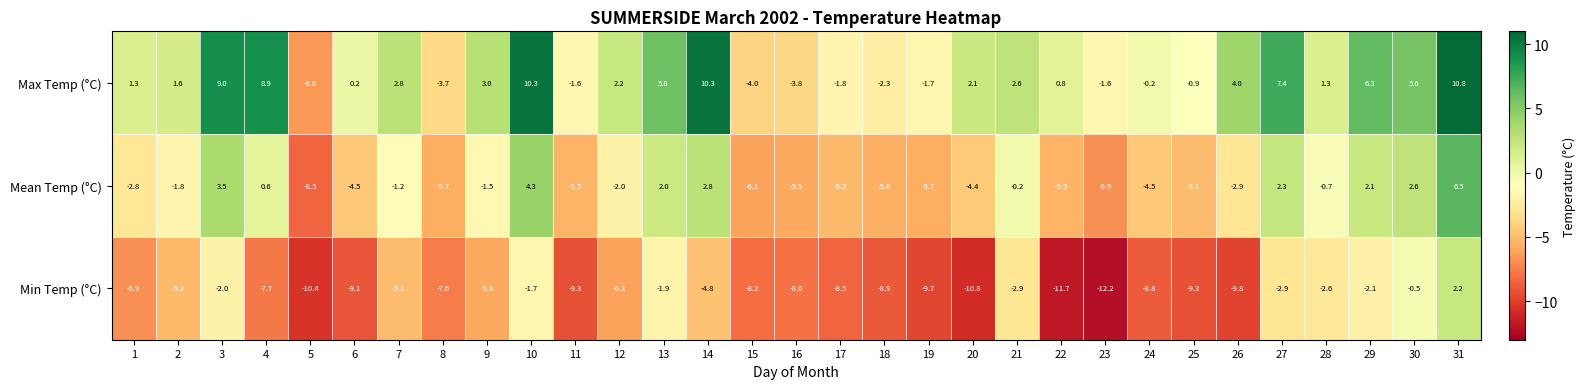

What is the total value across all series at 31?

19.5